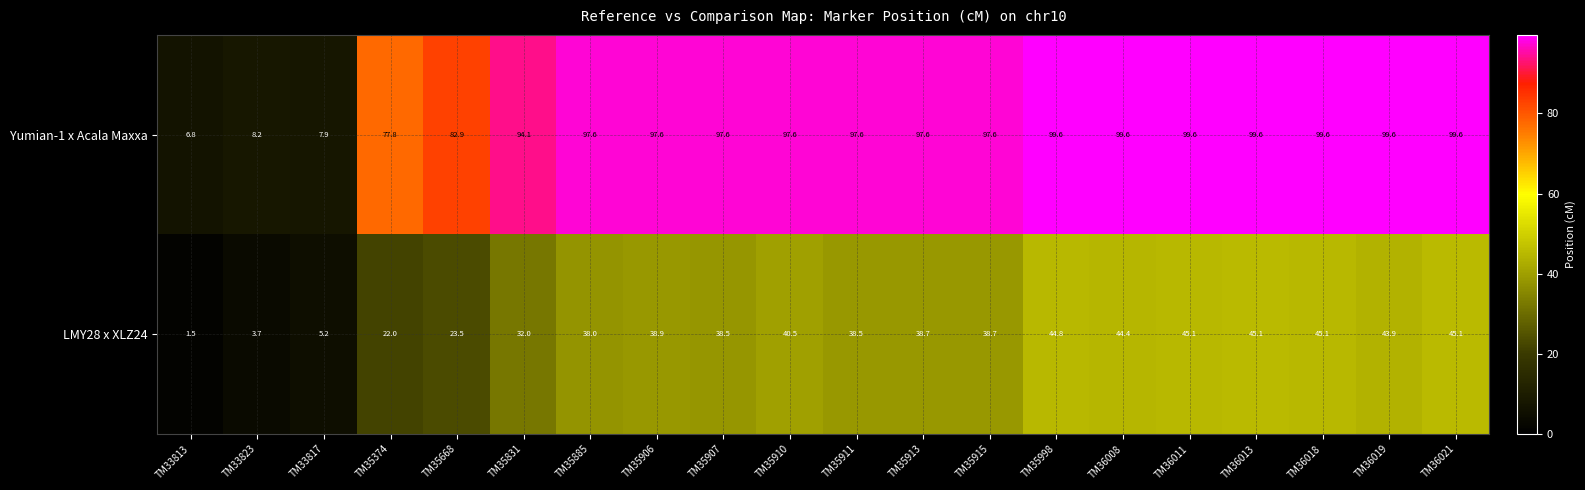

At which category does the chart reach its minimum across all series?

TM33813